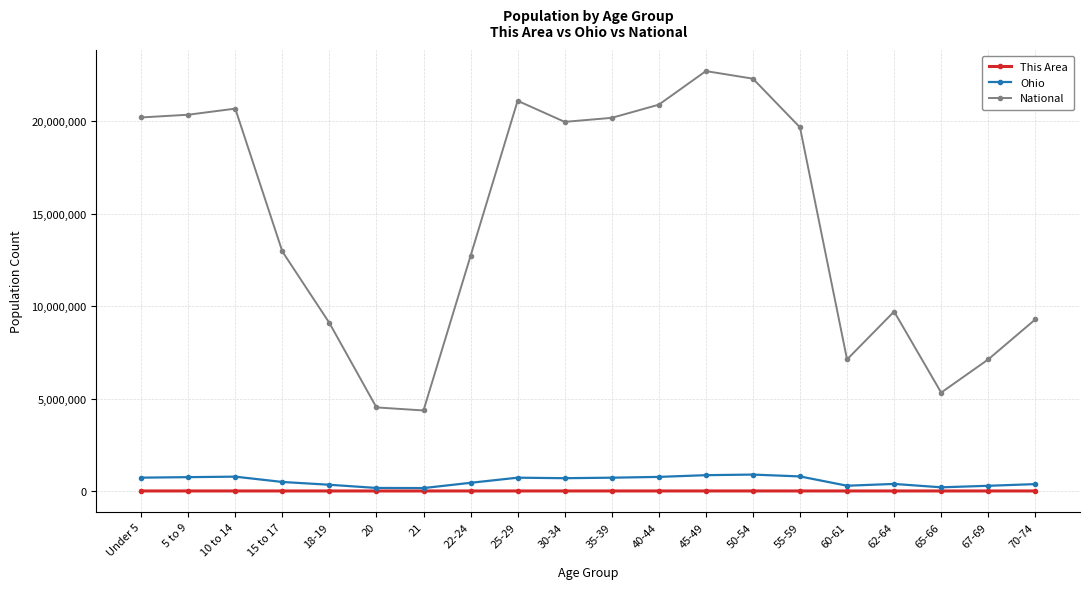

In Ohio, how many points are higher than both neighbors (excluding endpoints)?

4